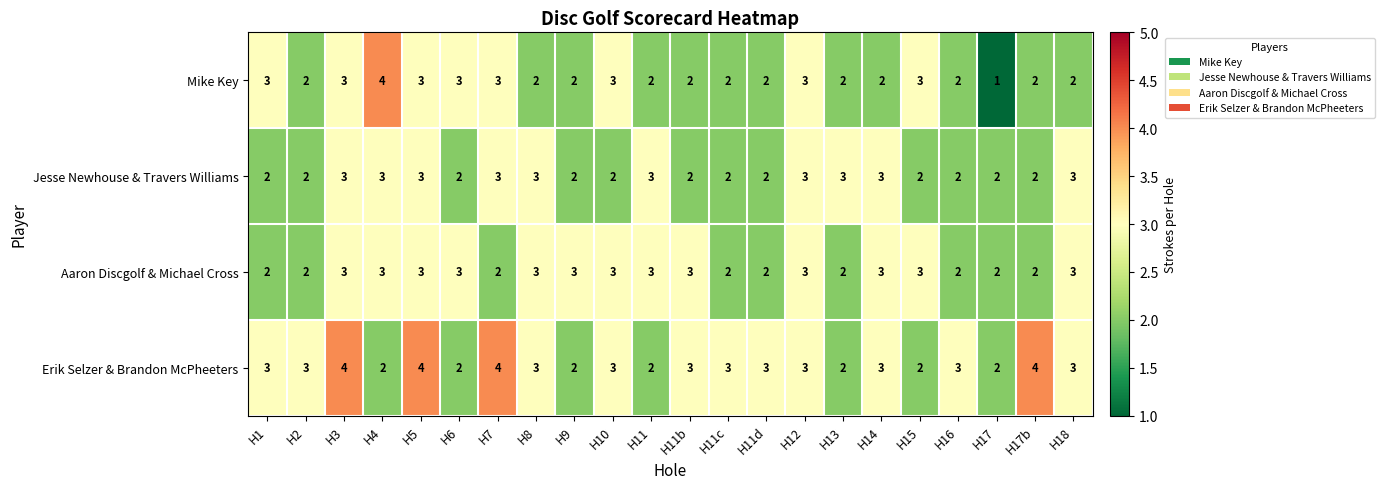

Which series has the largest total across all categories?

Erik Selzer & Brandon McPheeters